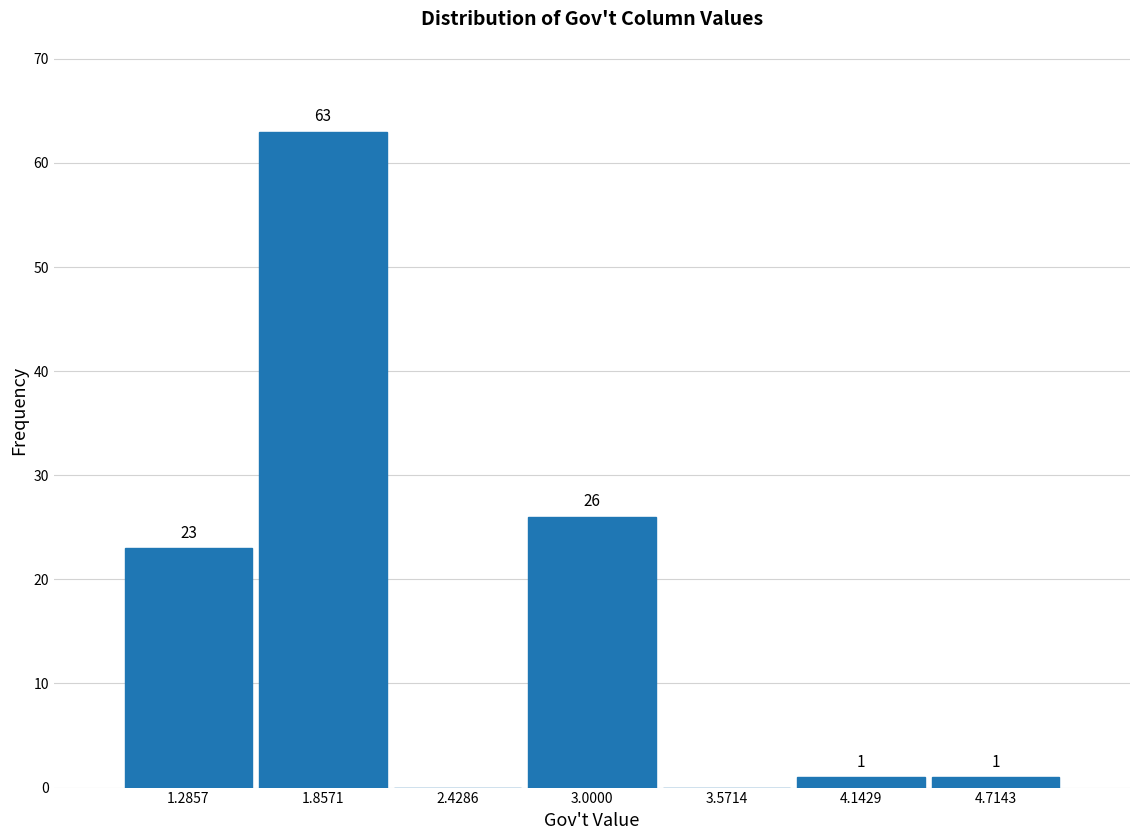

Which range on the x-axis has the tallest bar?

1.6 to 2.1